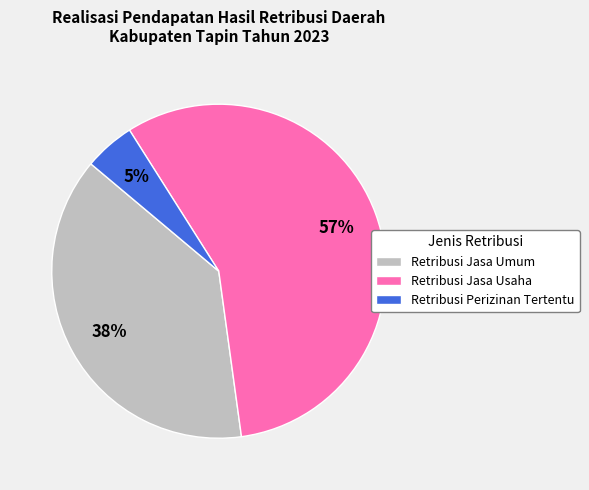

Between Retribusi Jasa Usaha and Retribusi Jasa Umum, which is larger?

Retribusi Jasa Usaha